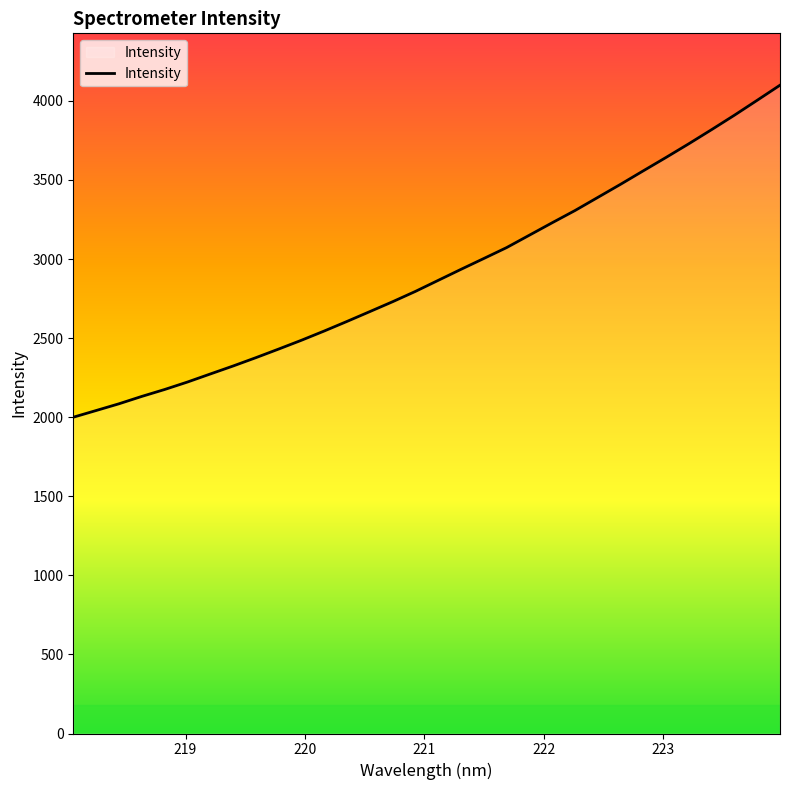

What is the difference between the maximum and minimum values?

2099.2